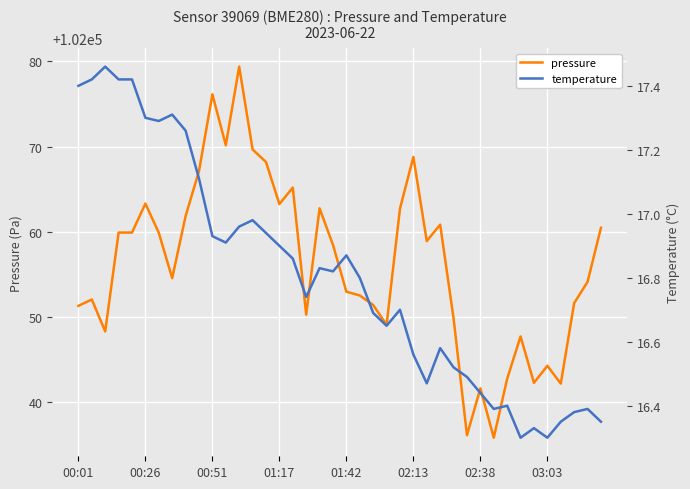

True or false: pressure and temperature cross at least once.

False